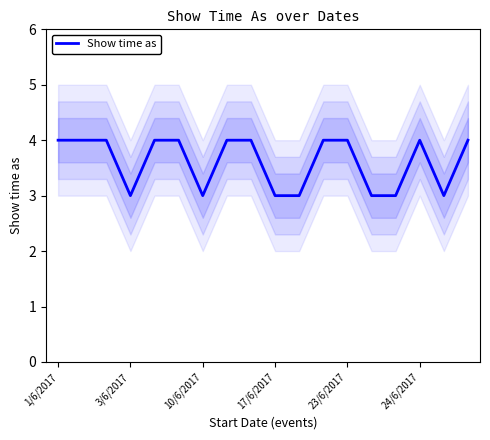

How many points are higher than both their immediate neighbors (excluding endpoints)?

1